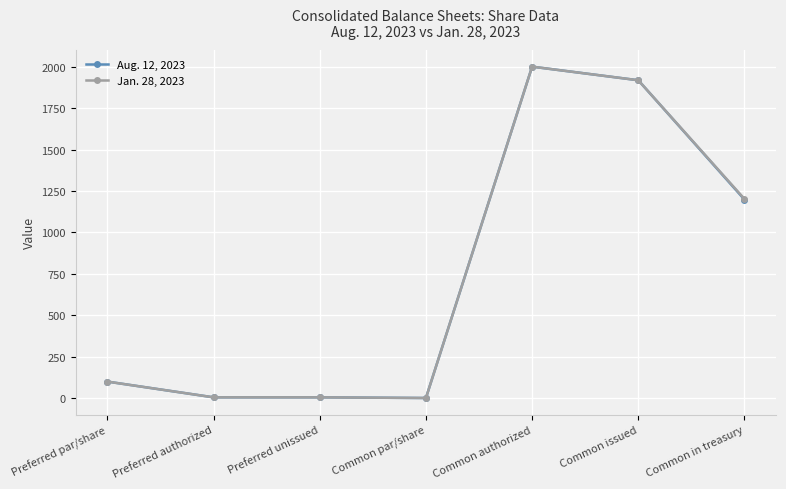

What is the label of the 7th point from the right?

Preferred par/share